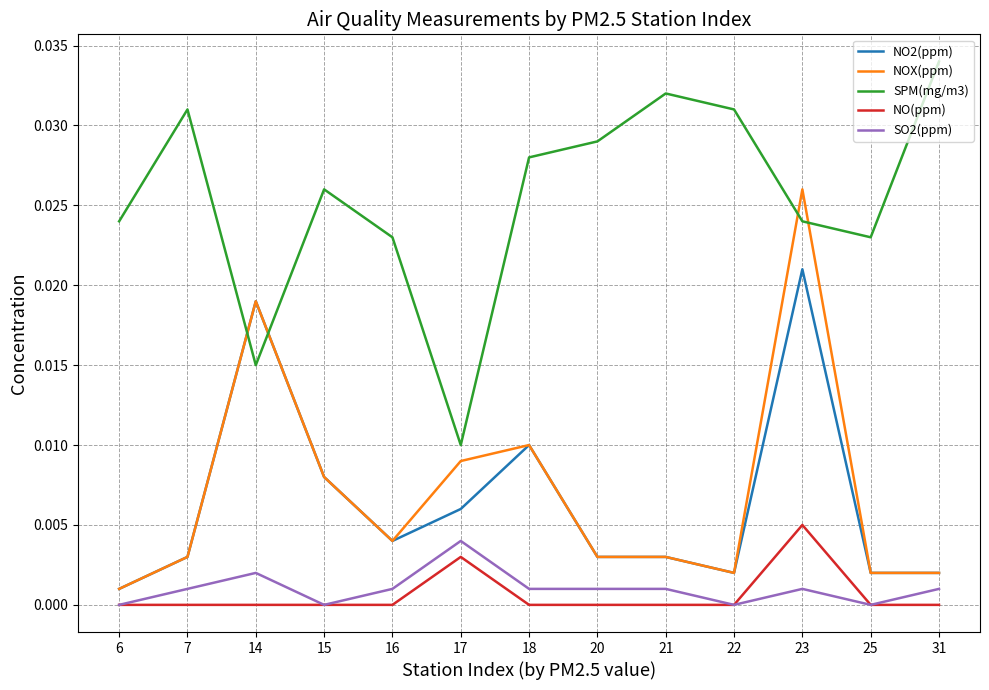

At how many categories does at least one series exceed 0?

13